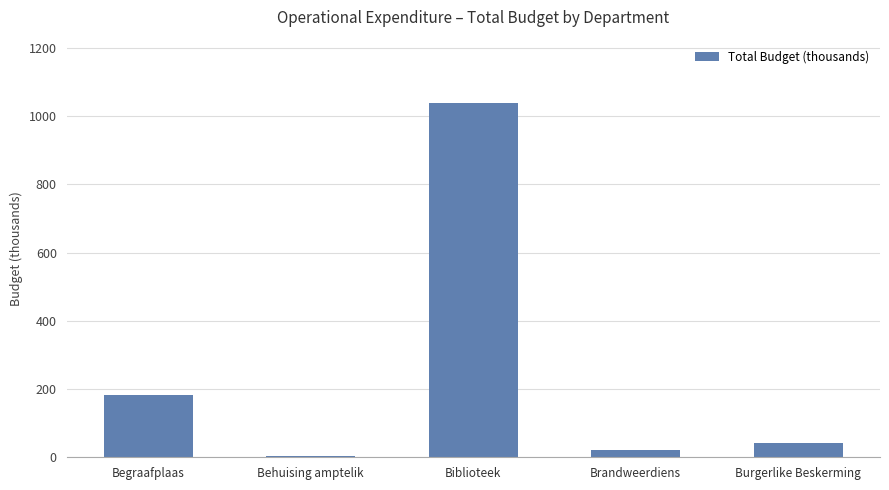

What is the change in value from Biblioteek to Brandweerdiens?

-1015.5